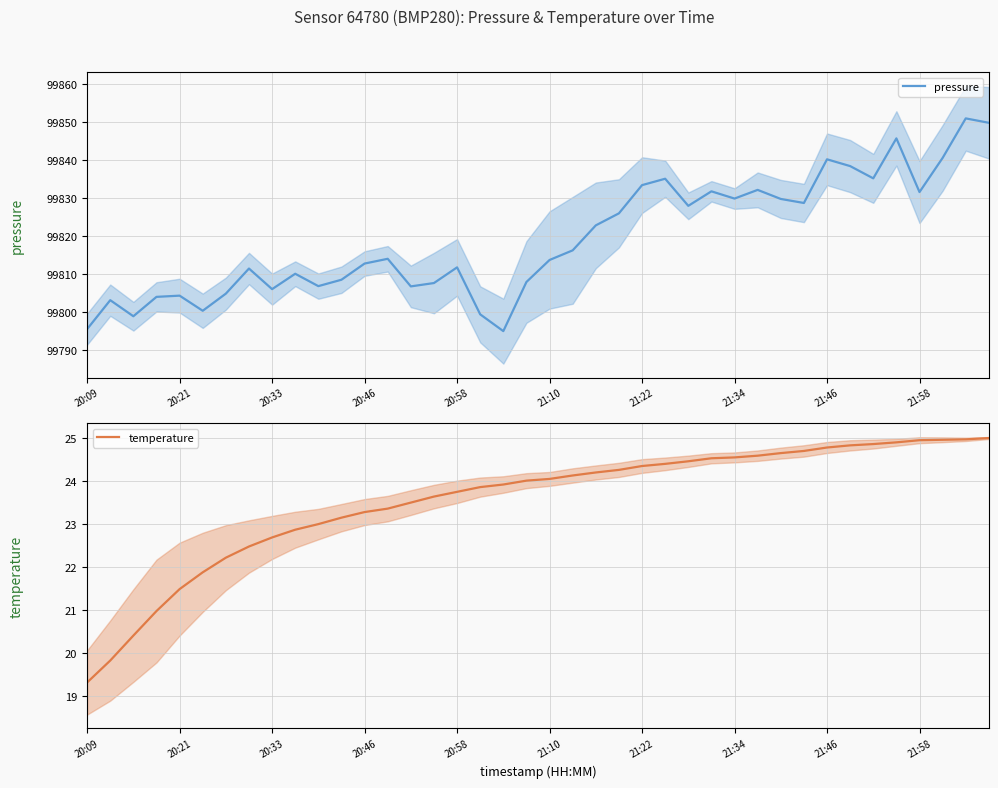

Which series changed the most between 11 and 23?

pressure